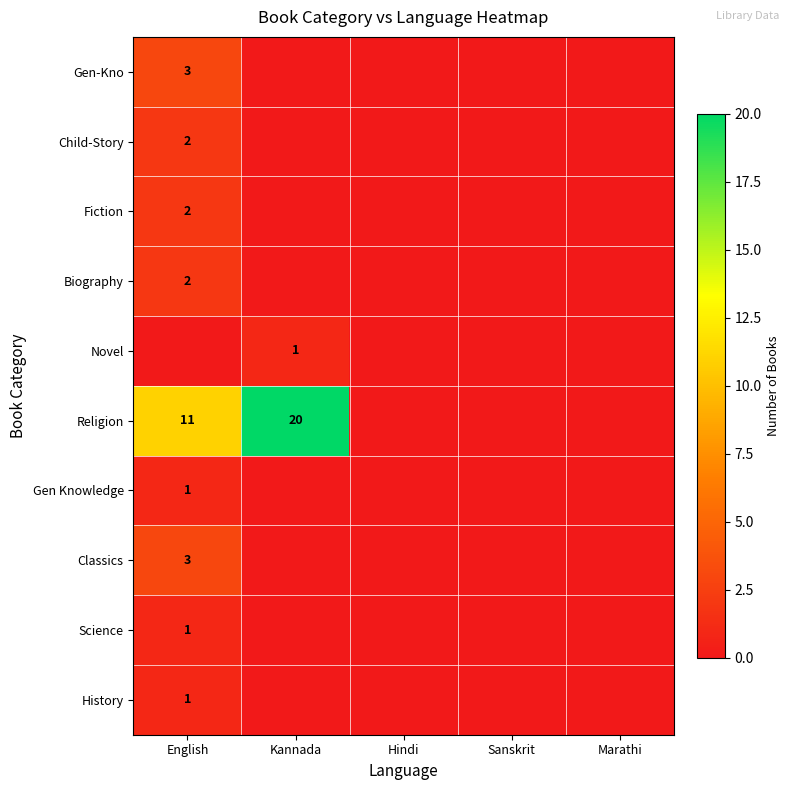

At which category is the sum across all series the highest?

English